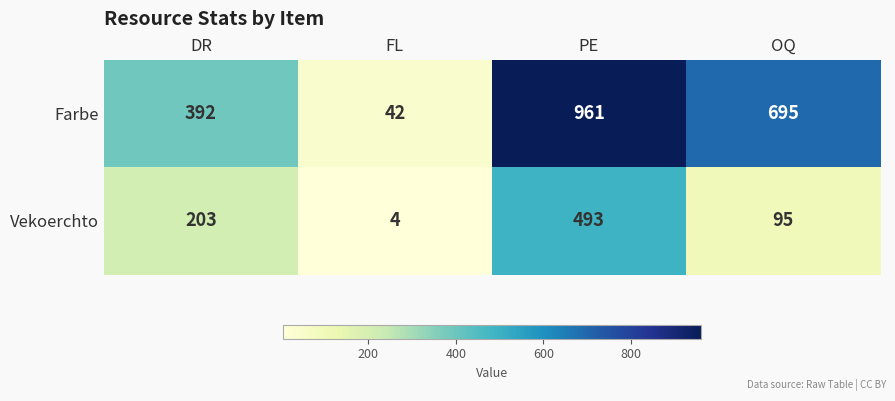

How many distinct data groups are displayed?

2